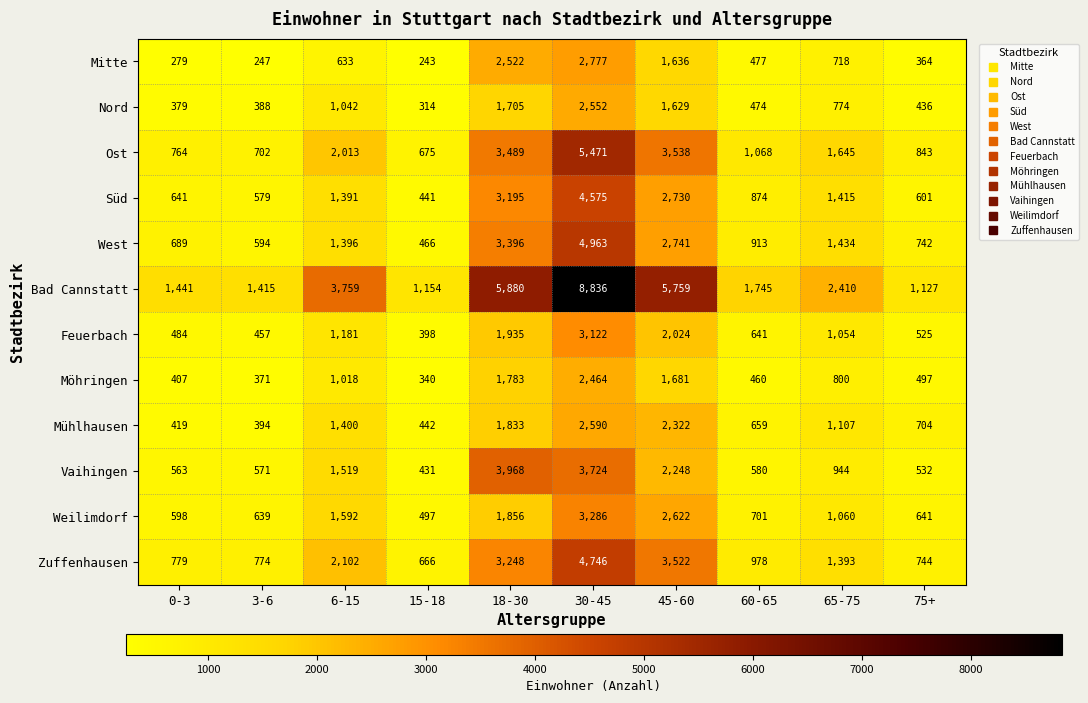

List the labels in order of Süd value, smallest first.

15-18, 3-6, 75+, 0-3, 60-65, 6-15, 65-75, 45-60, 18-30, 30-45